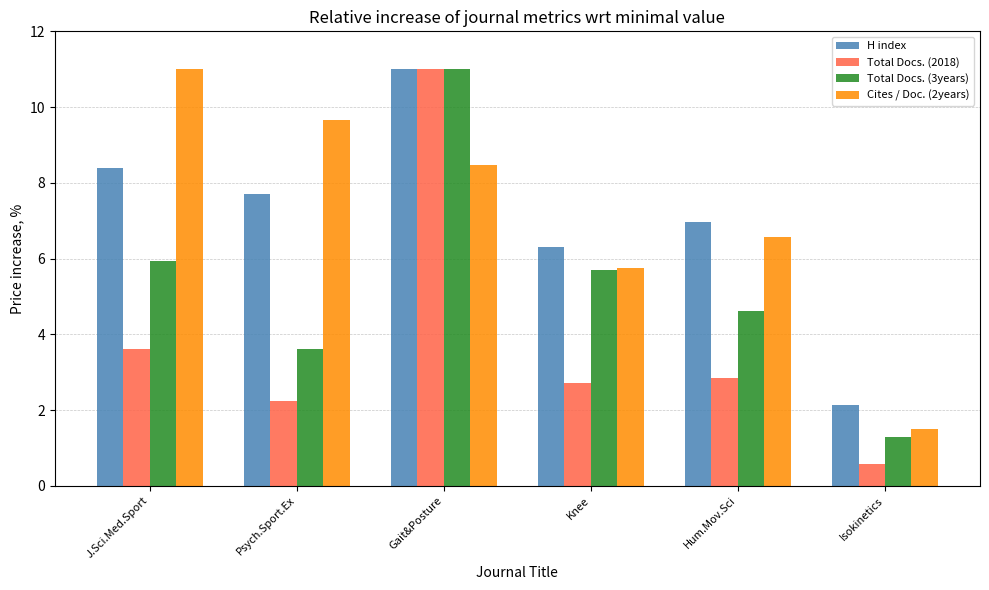

What are all the series names shown in the legend?

H index, Total Docs. (2018), Total Docs. (3years), Cites / Doc. (2years)